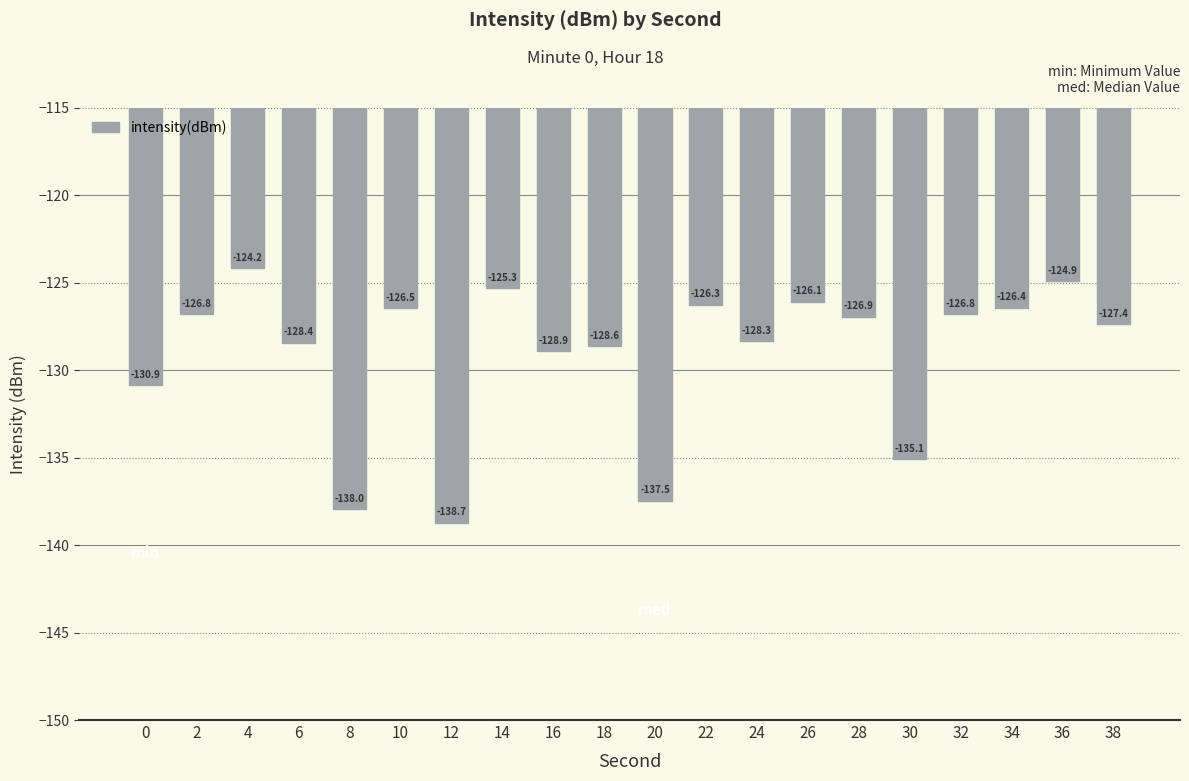

Reading left to right, what are all the values shown in this chart?

0=-130.9	2=-126.8	4=-124.2	6=-128.4	8=-138.0	10=-126.5	12=-138.7	14=-125.3	16=-128.9	18=-128.6	20=-137.5	22=-126.3	24=-128.3	26=-126.1	28=-126.9	30=-135.1	32=-126.8	34=-126.4	36=-124.9	38=-127.4